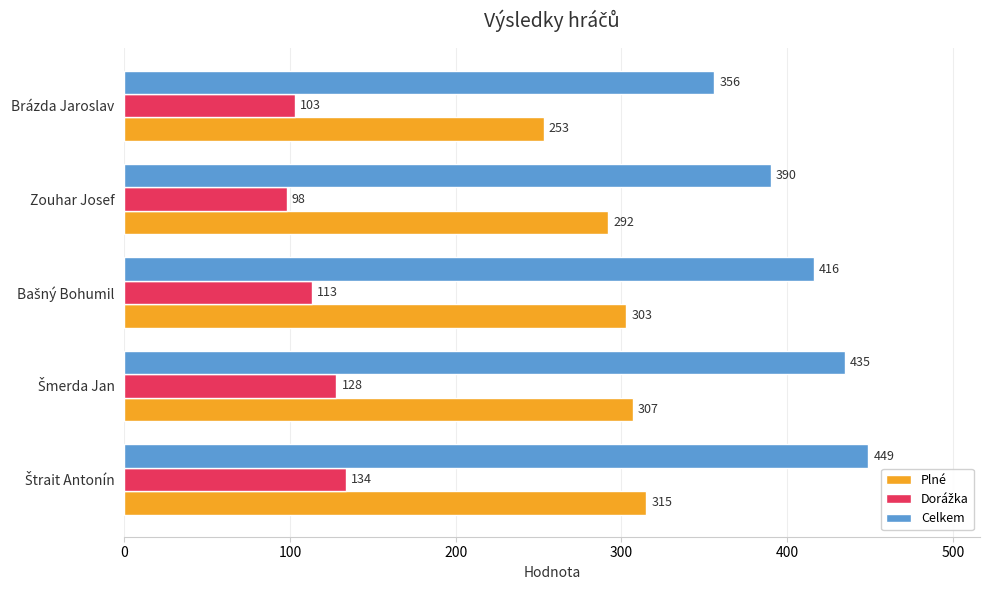

Count the number of categories in the chart.

5